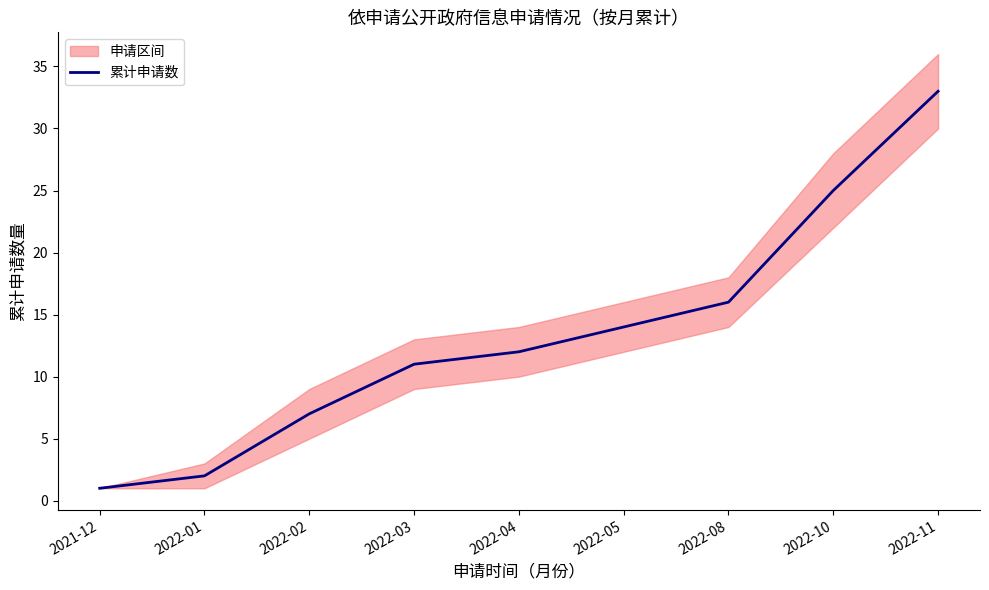

What is the label of the 7th point from the right?

2022-02